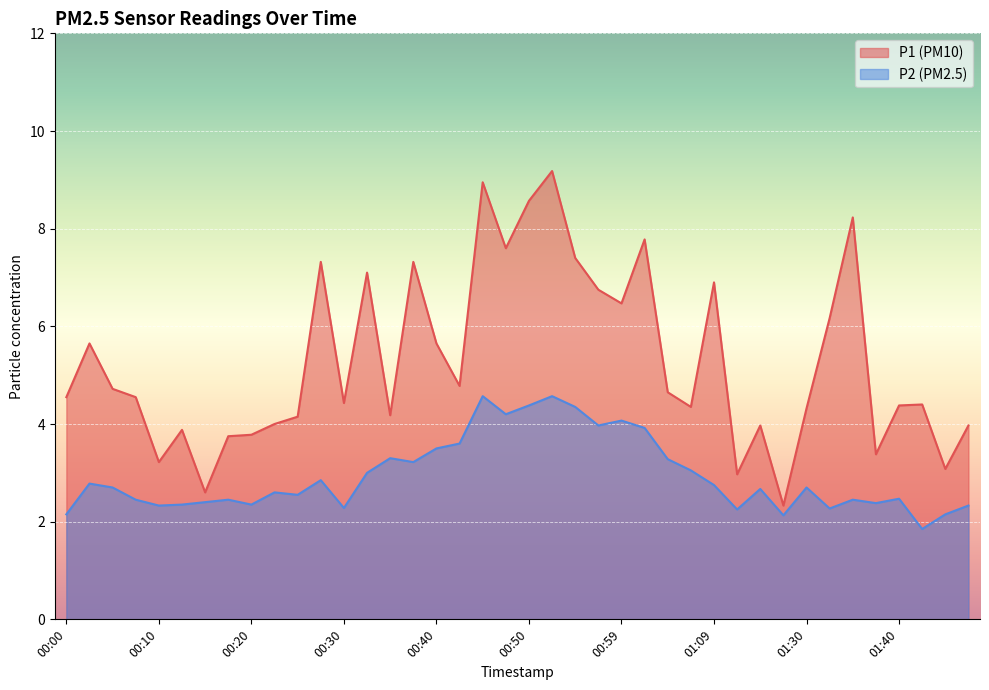

Which series has the widest spread of values?

P1